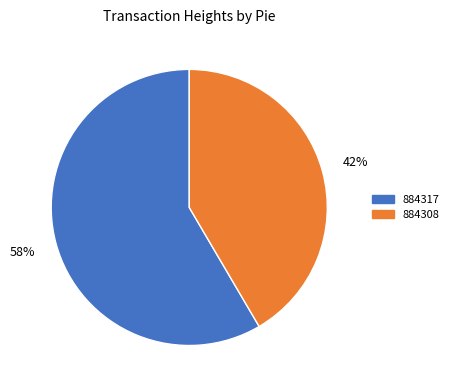

Which category has the smallest portion of the pie?

884308